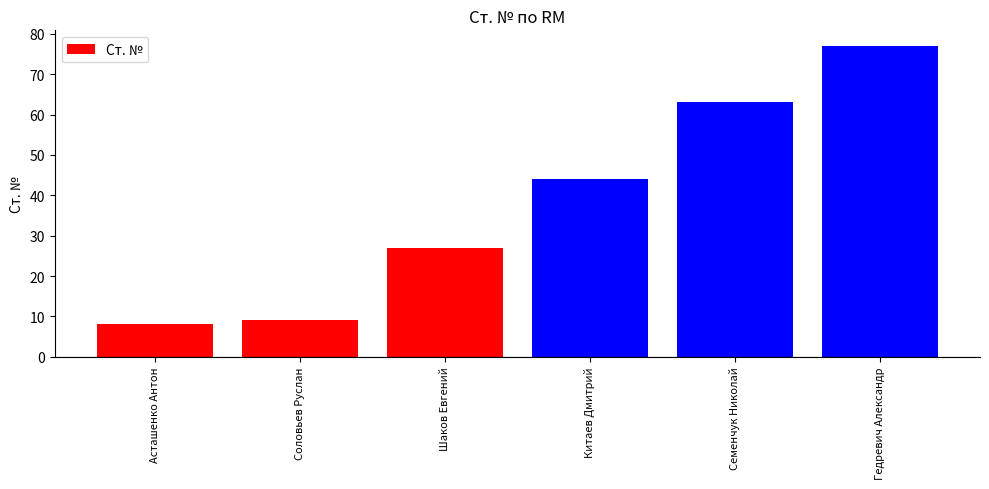

List the labels in order of value, smallest first.

Асташенко Антон, Соловьев Руслан, Шаков Евгений, Китаев Дмитрий, Семенчук Николай, Гедревич Александр